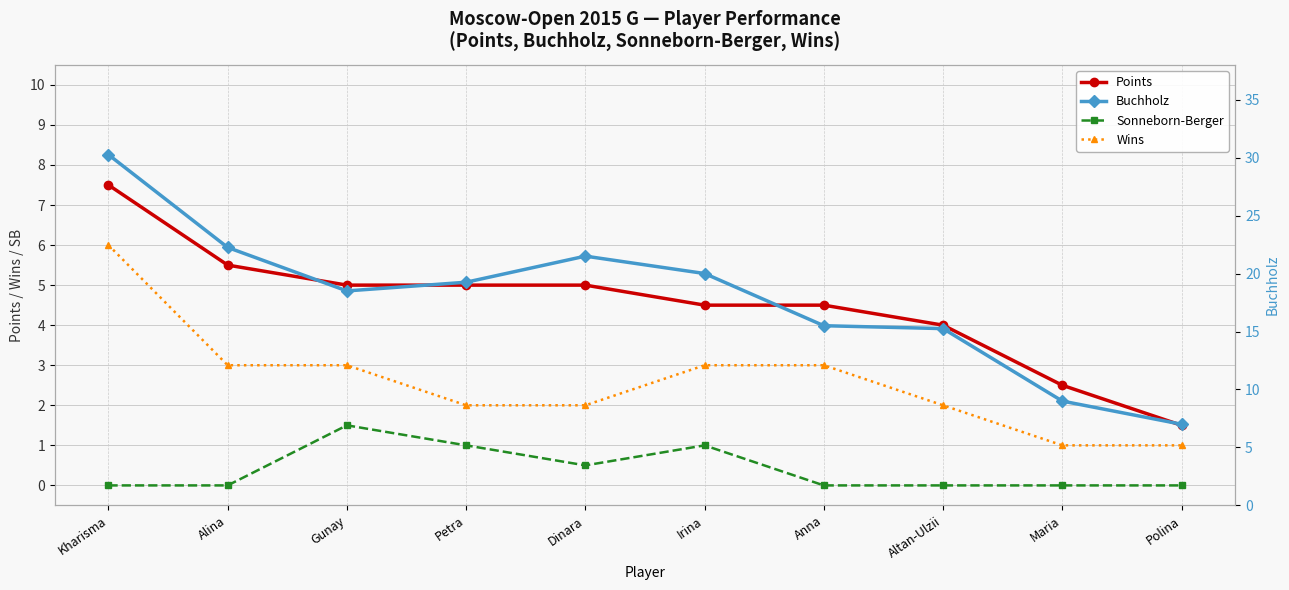

Reading right to left, extract all data points from this chart.

Points: 1.5	2.5	4.0	4.5	4.5	5.0	5.0	5.0	5.5	7.5
Sonneborn-Berger: 0.0	0.0	0.0	0.0	1.0	0.5	1.0	1.5	0.0	0.0
Wins: 1.0	1.0	2.0	3.0	3.0	2.0	2.0	3.0	3.0	6.0
Buchholz: 7.0	9.0	15.2	15.5	20.0	21.5	19.2	18.5	22.2	30.2